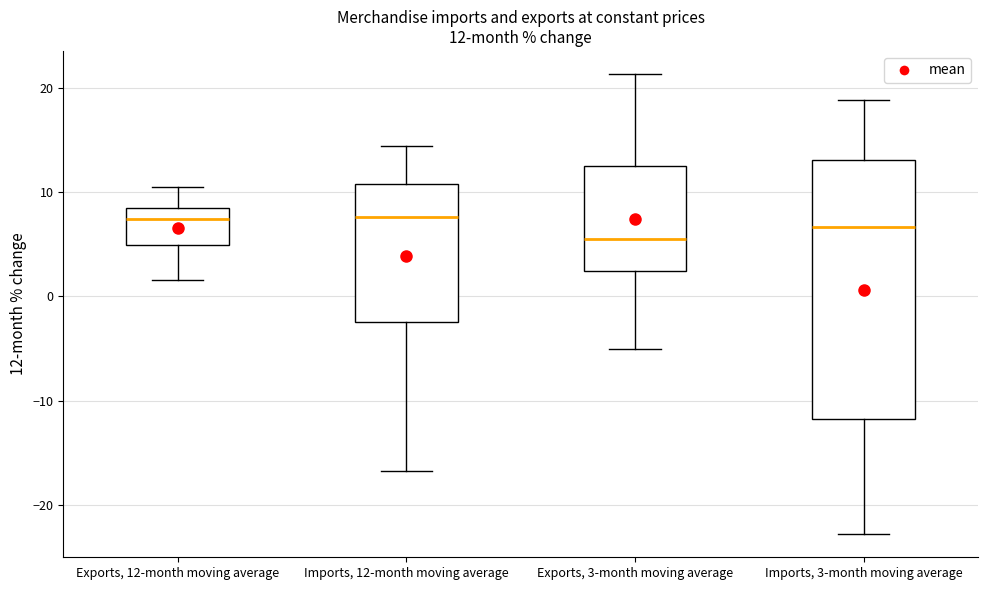

Comparing the boxes themselves (not the whiskers), which one is the tallest?

Imports, 3-month moving average